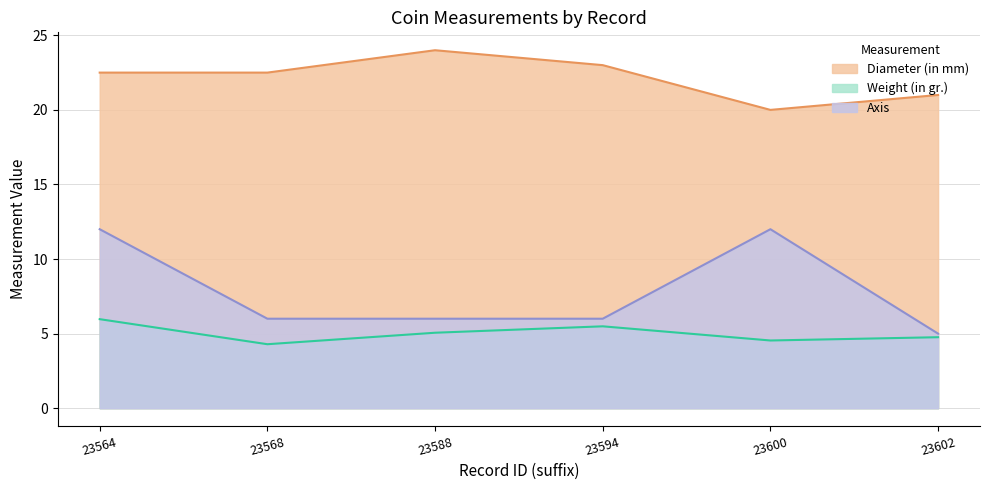

Which series has the widest spread of values?

Axis